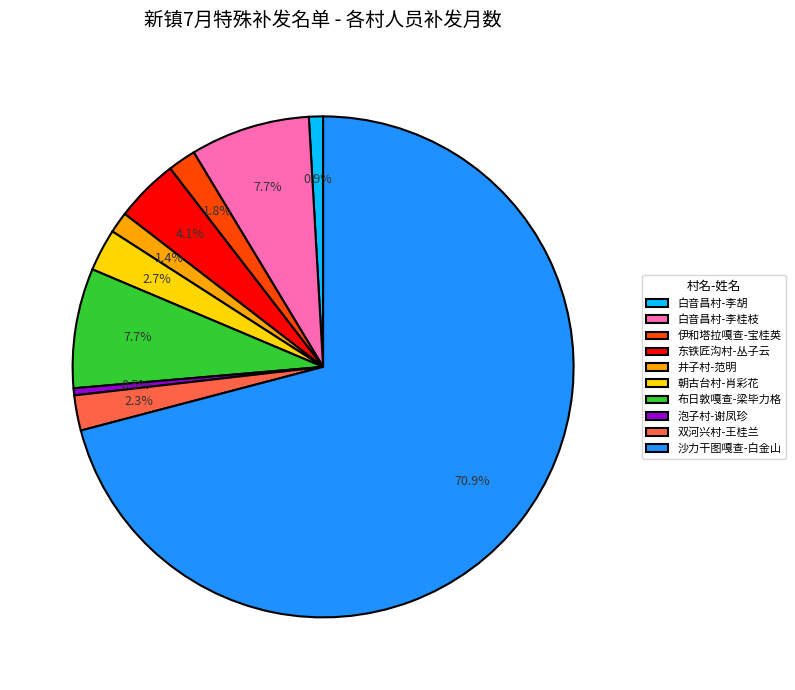

What is the largest slice in the pie chart?

沙力干图嘎查-白金山